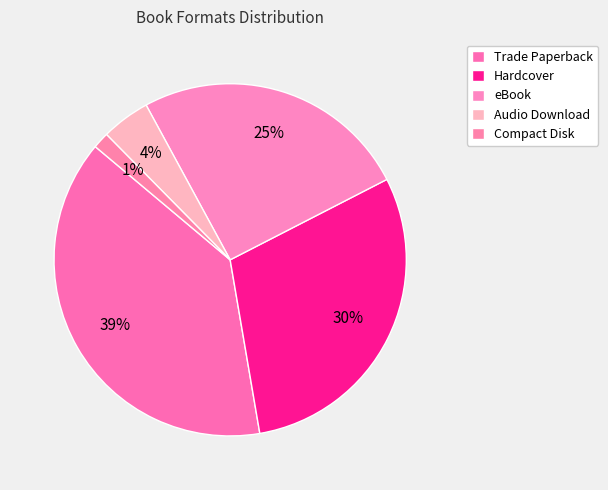

Does any single category account for the majority?

No